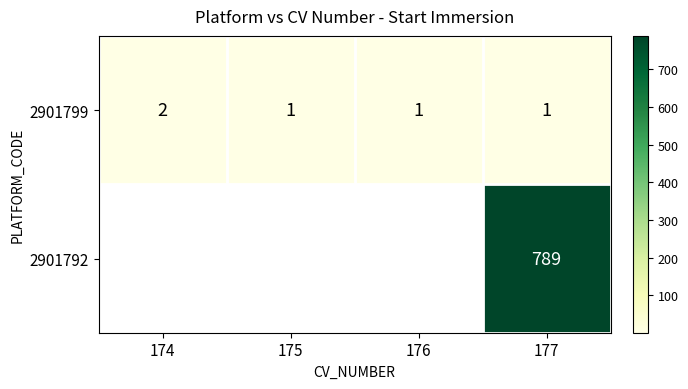

How many series are shown in this chart?

2